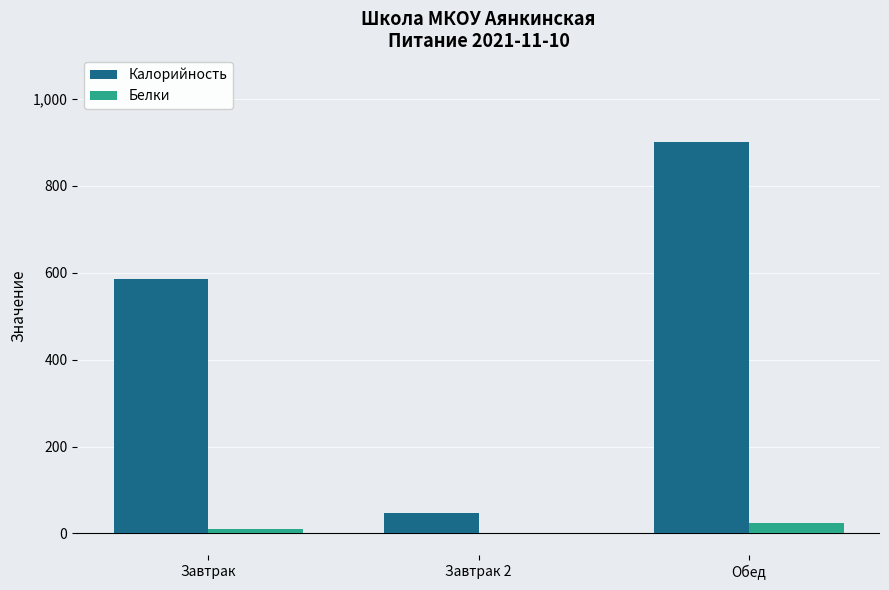

True or false: Калорийность has a value of 1282.2 at Обед.

False